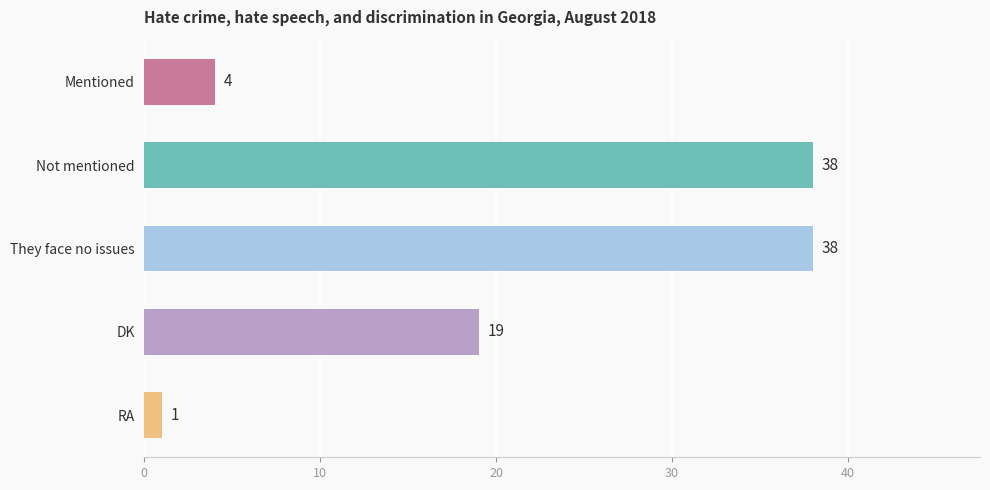

What position from the top is DK?

4